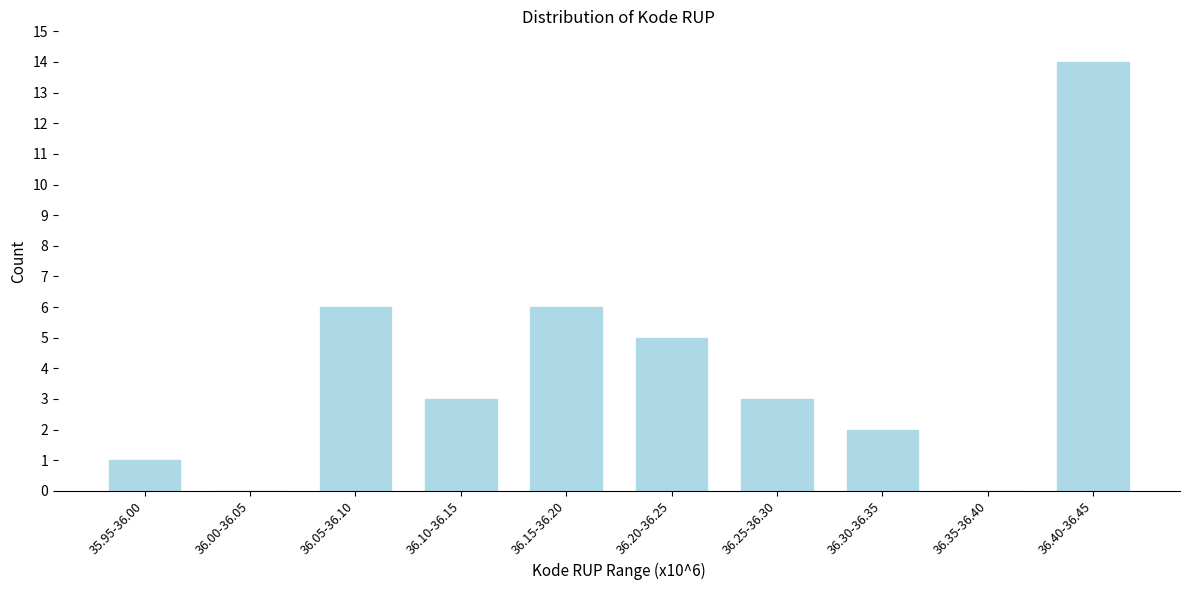

Reading right to left, what are all the values shown in this chart?

36.40-36.45=14	36.35-36.40=0	36.30-36.35=2	36.25-36.30=3	36.20-36.25=5	36.15-36.20=6	36.10-36.15=3	36.05-36.10=6	36.00-36.05=0	35.95-36.00=1